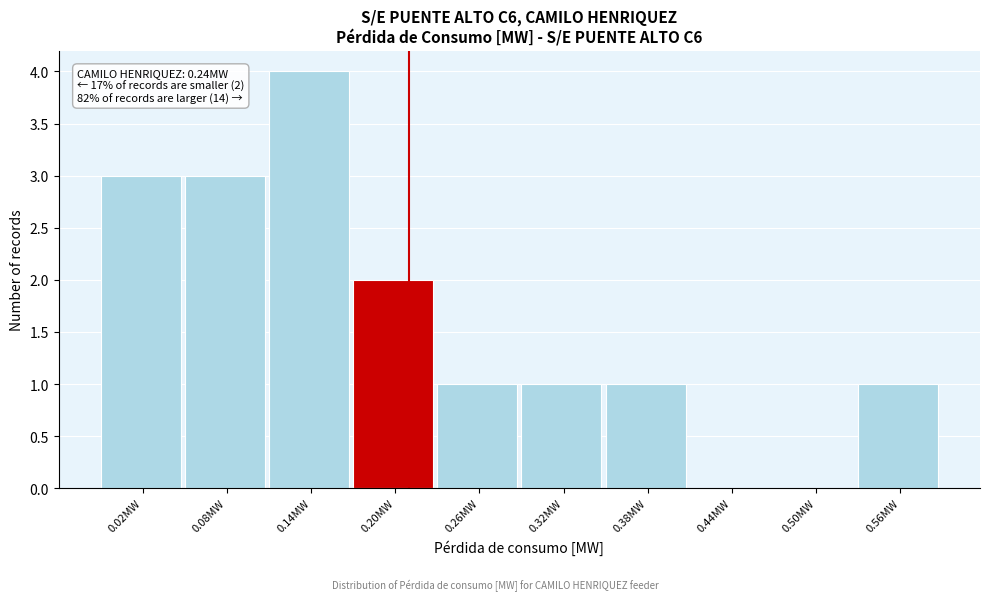

Reading left to right, what are all the values shown in this chart?

0.02MW=3	0.08MW=3	0.14MW=4	0.20MW=2	0.26MW=1	0.32MW=1	0.38MW=1	0.44MW=0	0.50MW=0	0.56MW=1